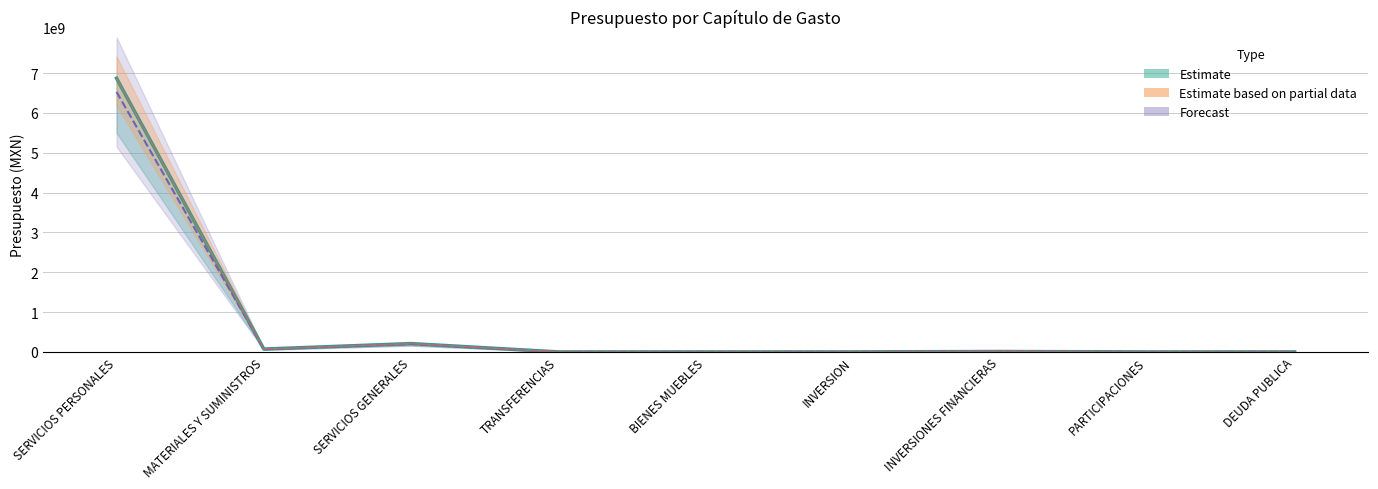

Which category has the lowest value in the Estimate series?

TRANSFERENCIAS